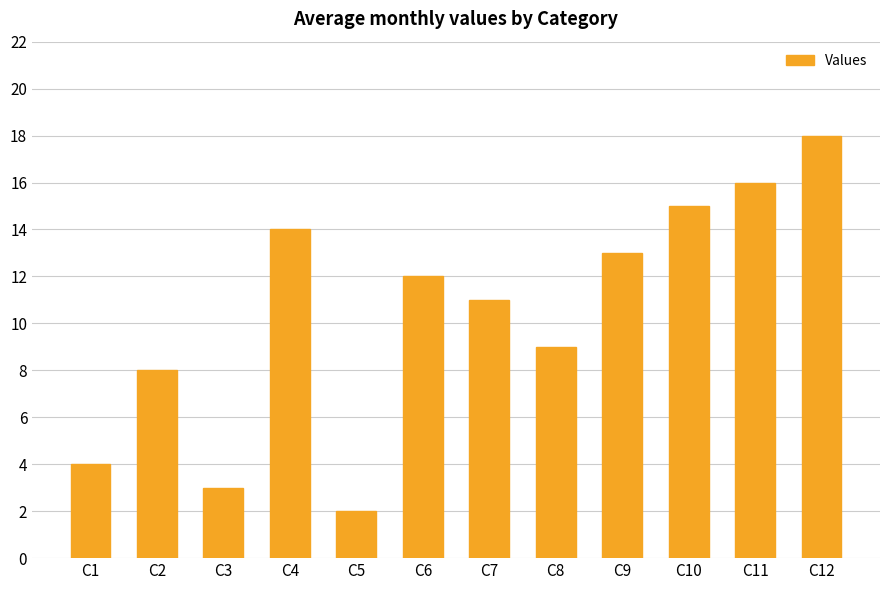

How many data points are less than 12?

6